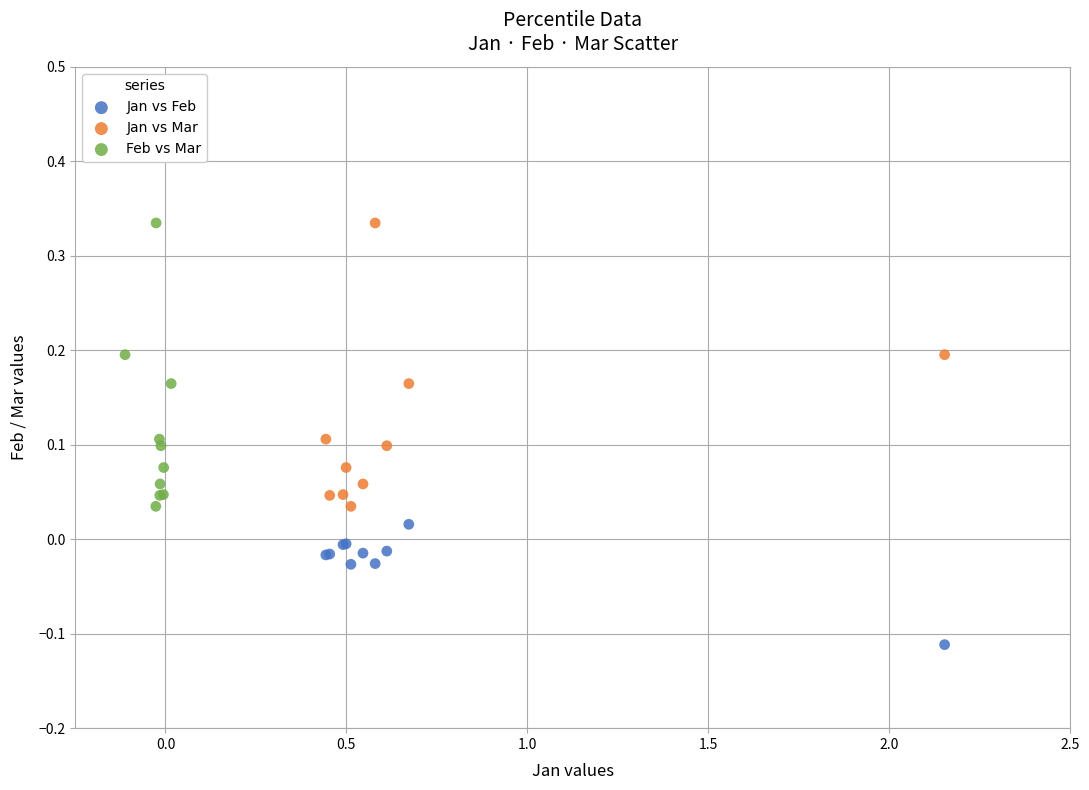

Which series reaches the minimum Y coordinate?

Jan vs Feb